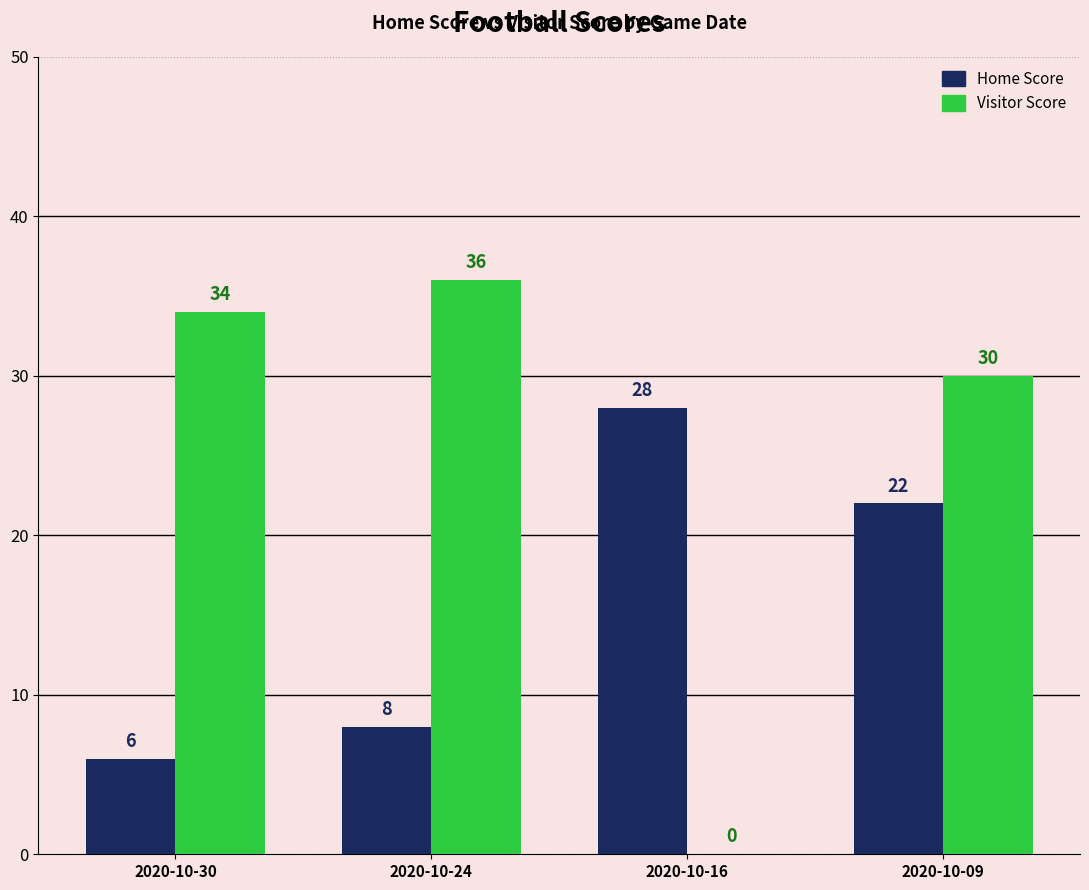

What are all the series names shown in the legend?

Home Score, Visitor Score